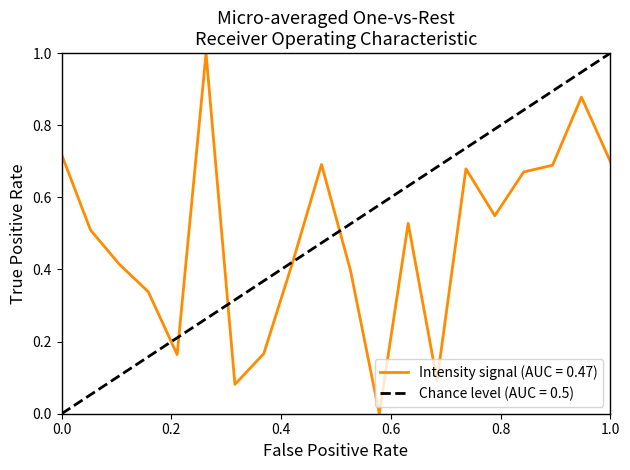

Read the value at 4.

0.4